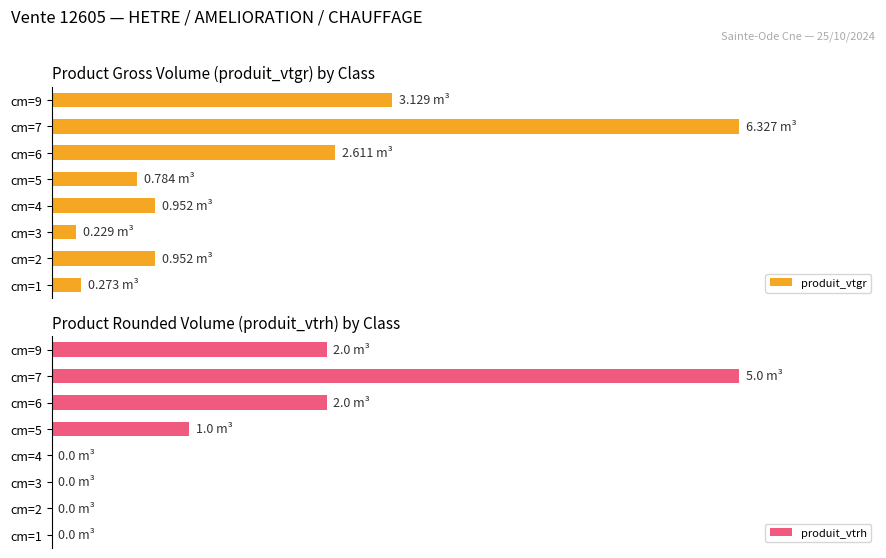

What are all the series names shown in the legend?

produit_vtgr, produit_vtrh